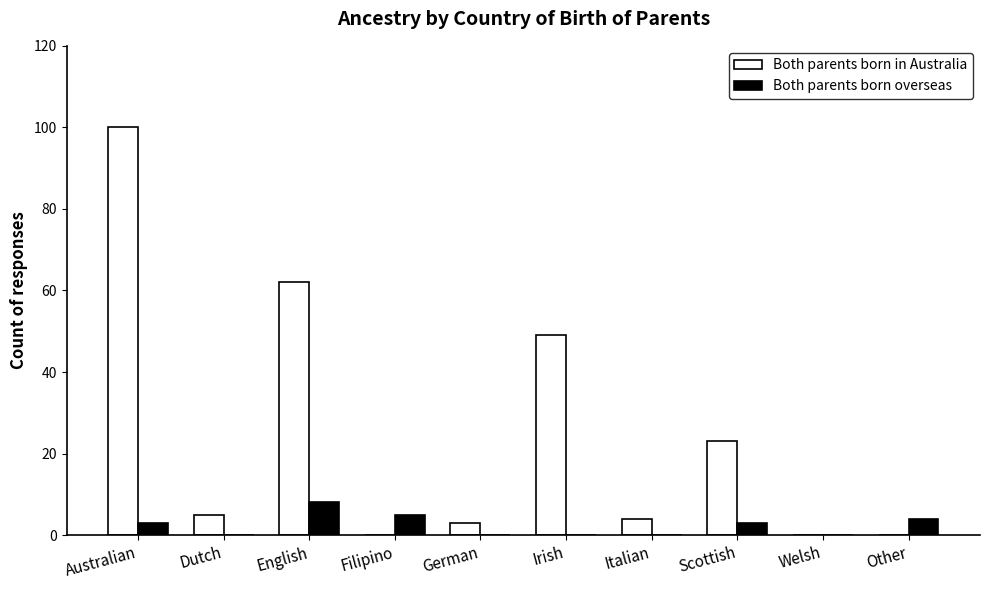

What is the greatest value displayed?

100